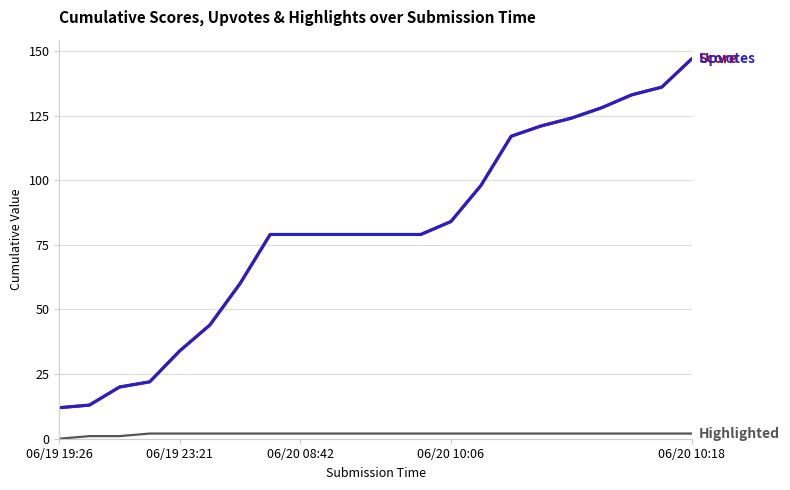

Is this an area chart (filled region under the line)?

No